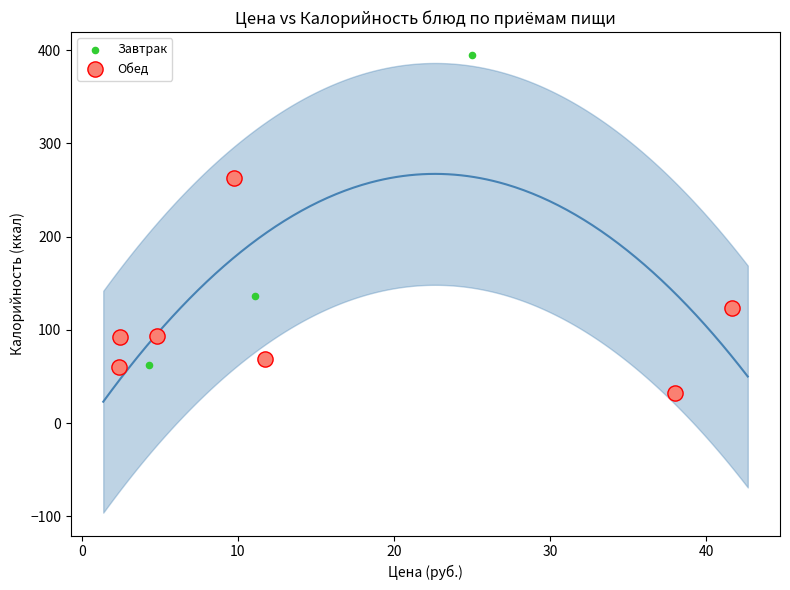

Which series reaches the maximum Y coordinate?

Завтрак